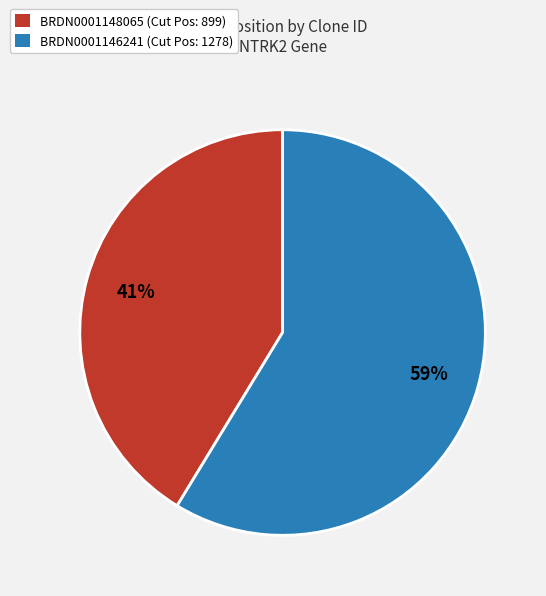

What is the smallest slice in the pie chart?

BRDN0001148065